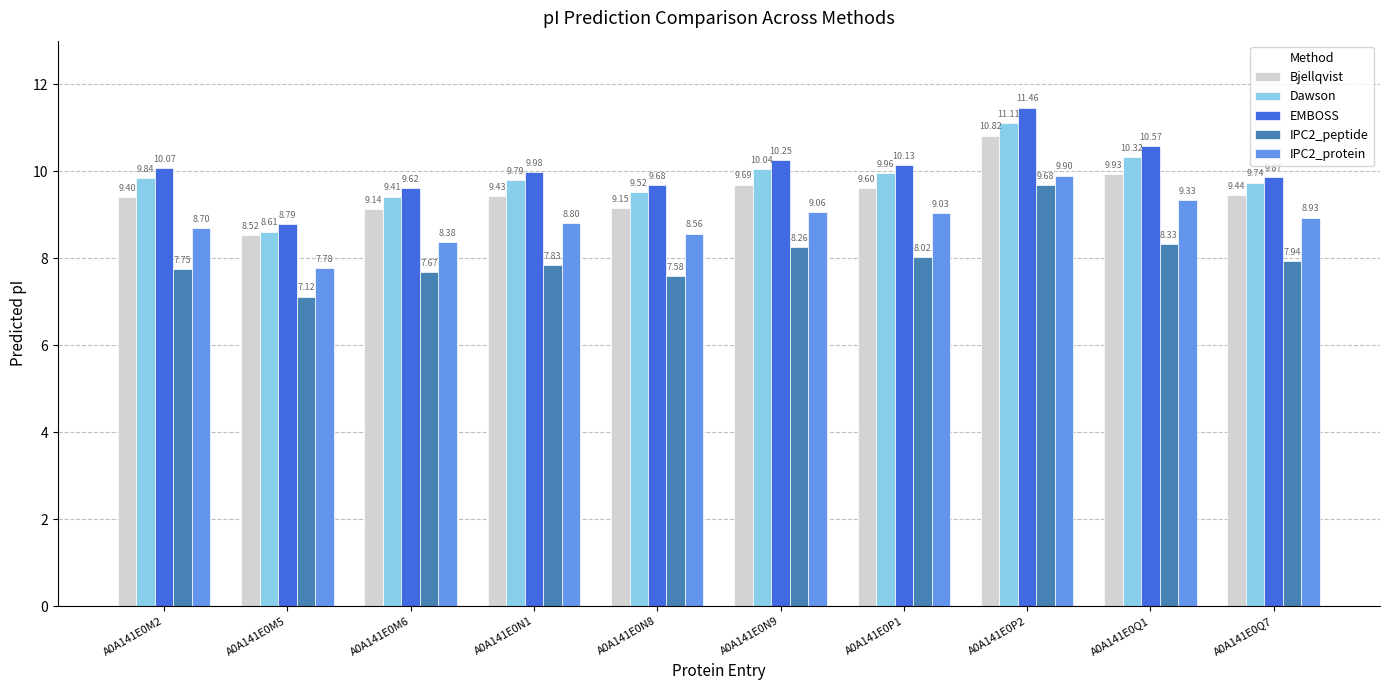

The value of Bjellqvist at A0A141E0M6 is 14.5. True or false?

False